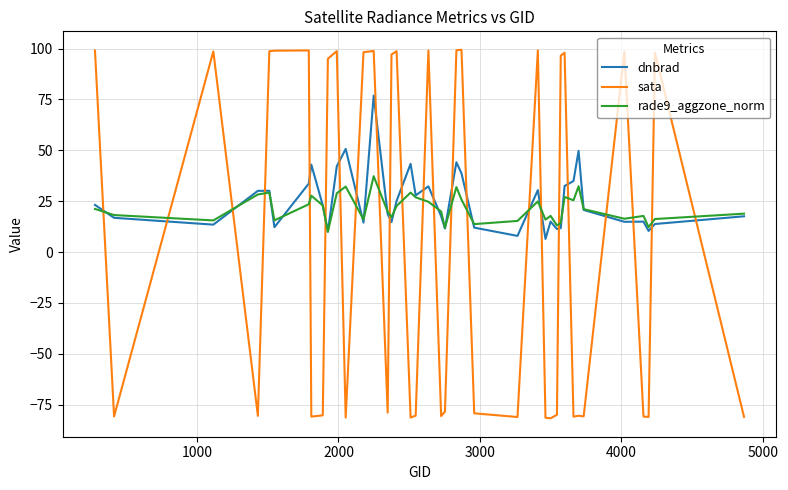

Count the number of categories in the chart.

40